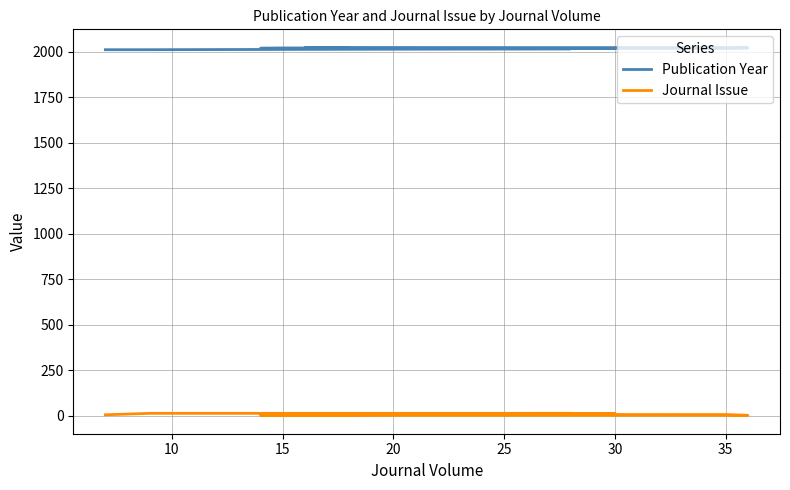

Where is the first local minimum for Journal Issue?

30